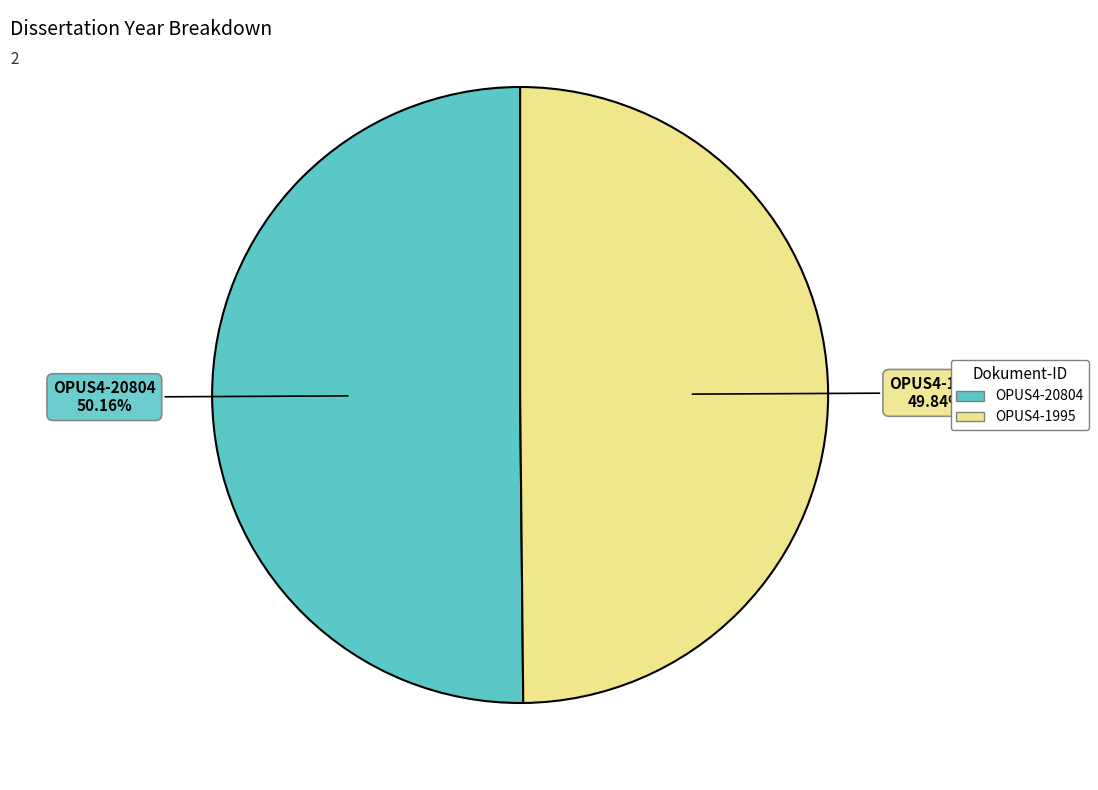

Approximately how many times larger is the value at OPUS4-1995 compared to OPUS4-20804?

1.0